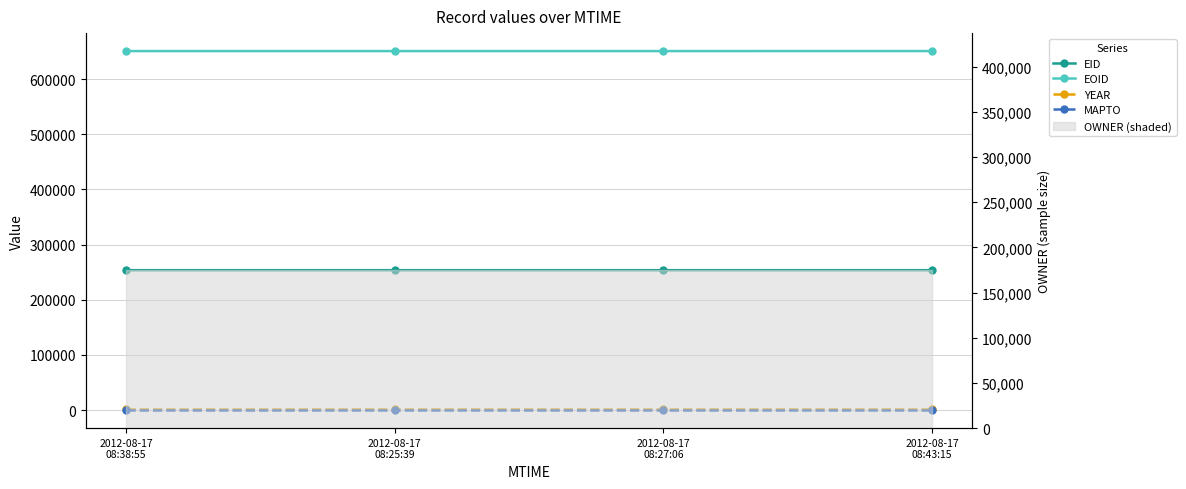

At which category is the sum across all series the highest?

2012-08-17
08:43:15